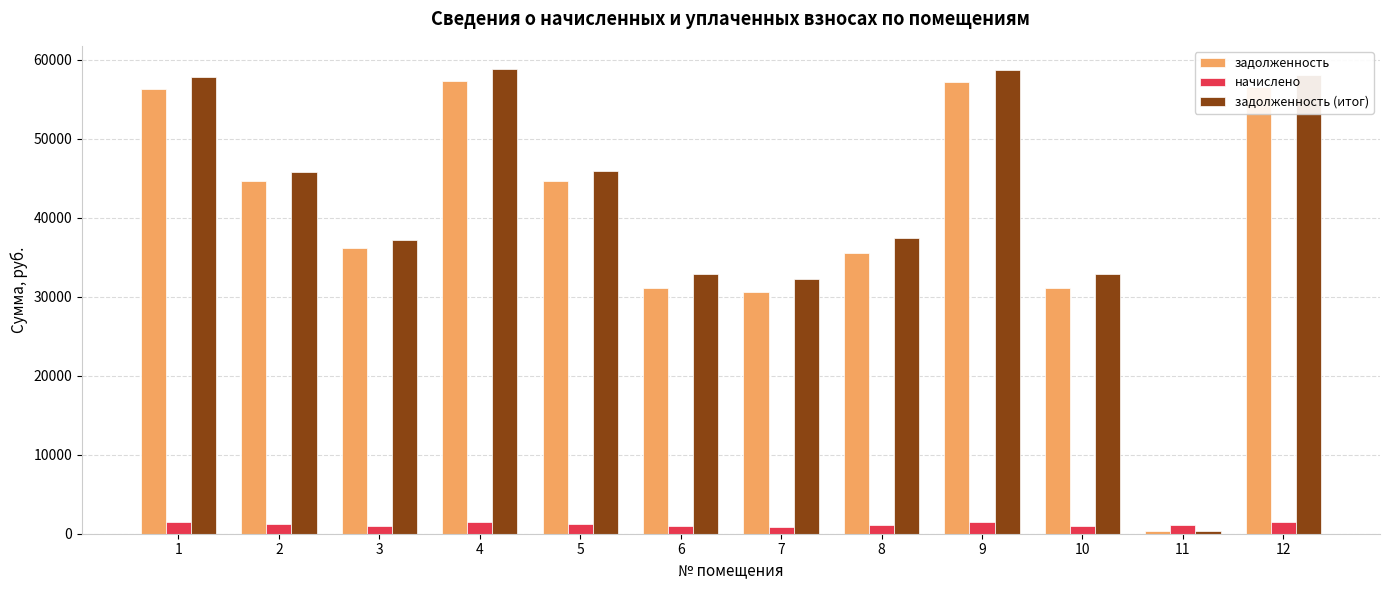

List the series in order of their peak value, highest first.

задолженность (итог), задолженность, начислено